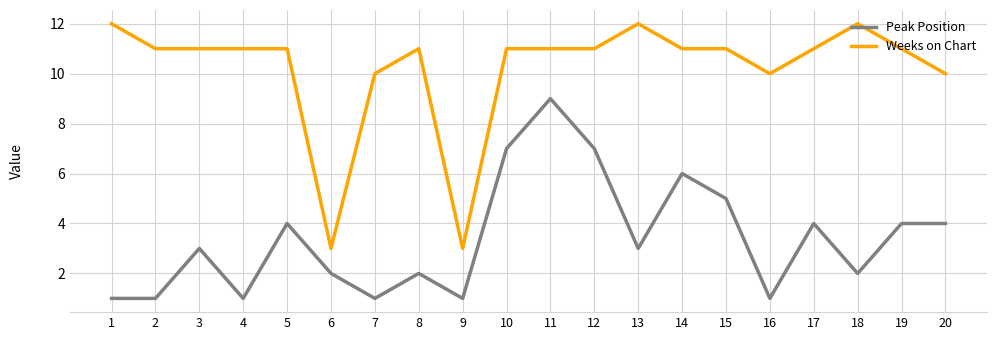

What is the greatest value displayed?

12